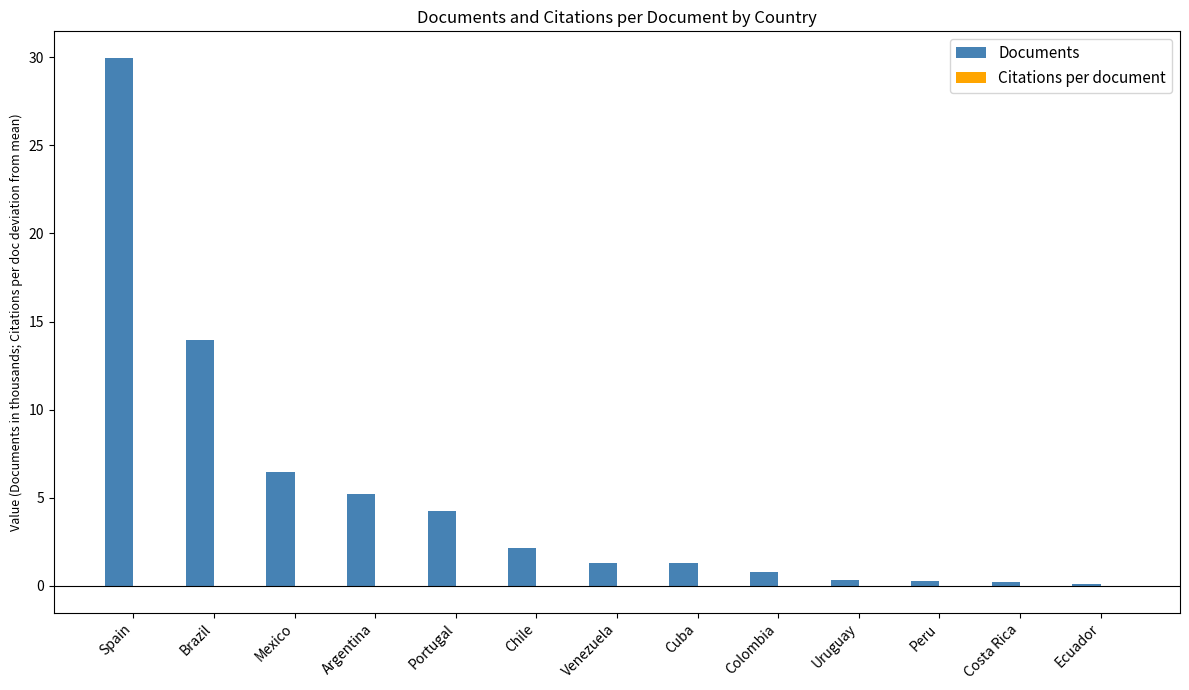

What is the sum of all Documents values?

66.4